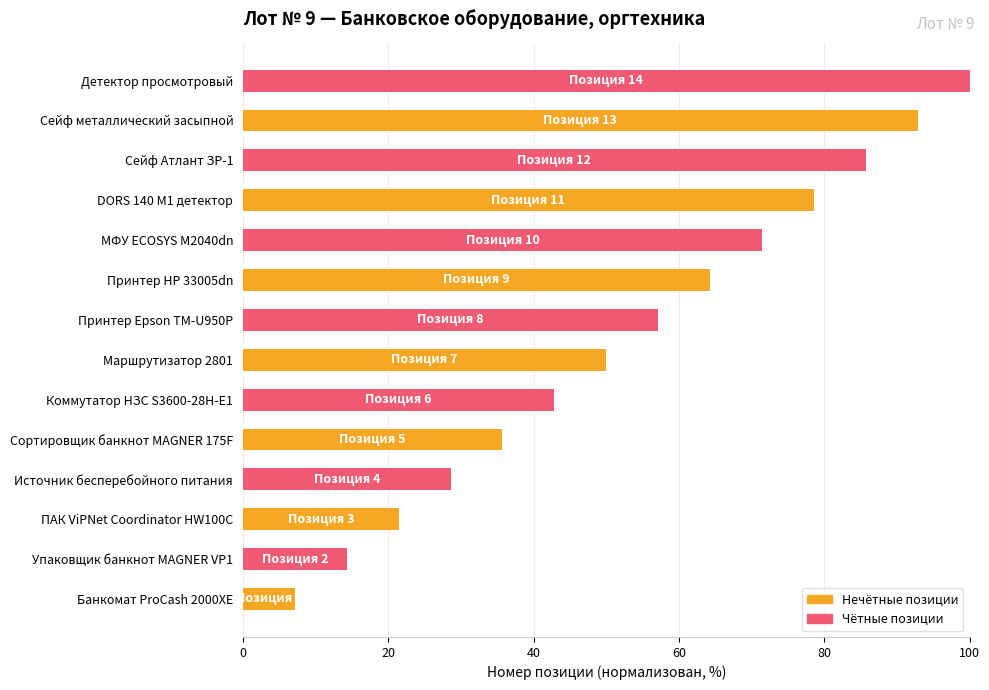

What is the maximum value shown in the chart?

100.0